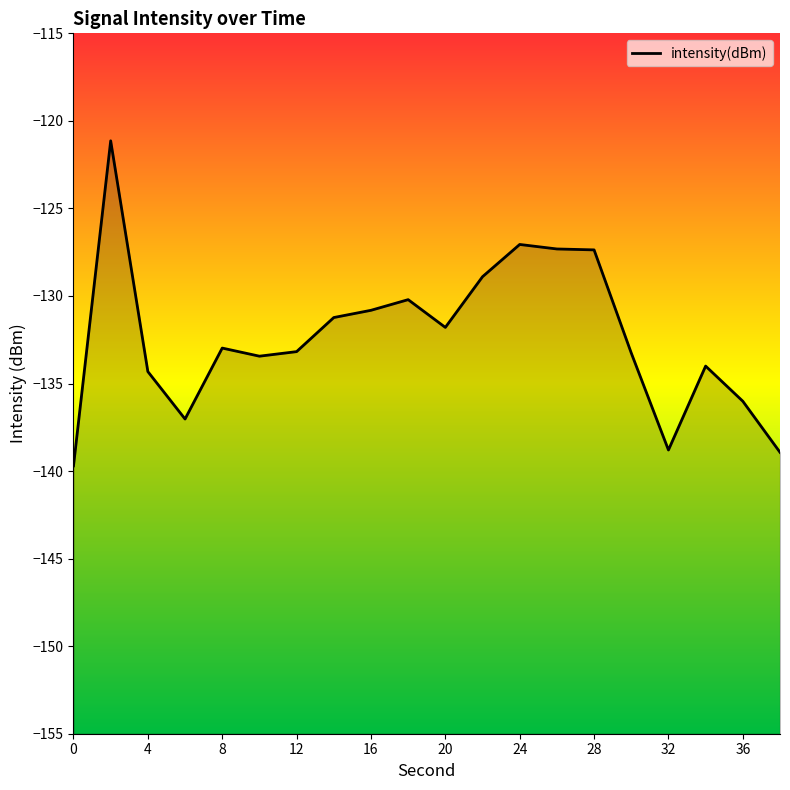

What is the minimum value shown in the chart?

-139.7